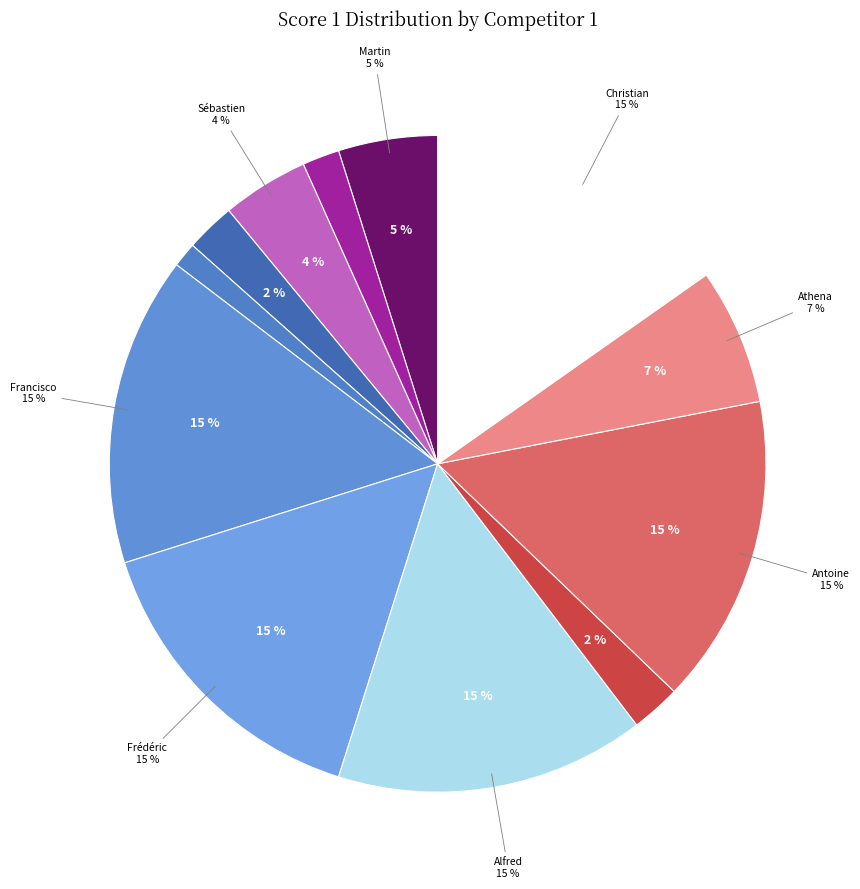

The Pidial Laetitia slice represents 10% of the pie. True or false?

False